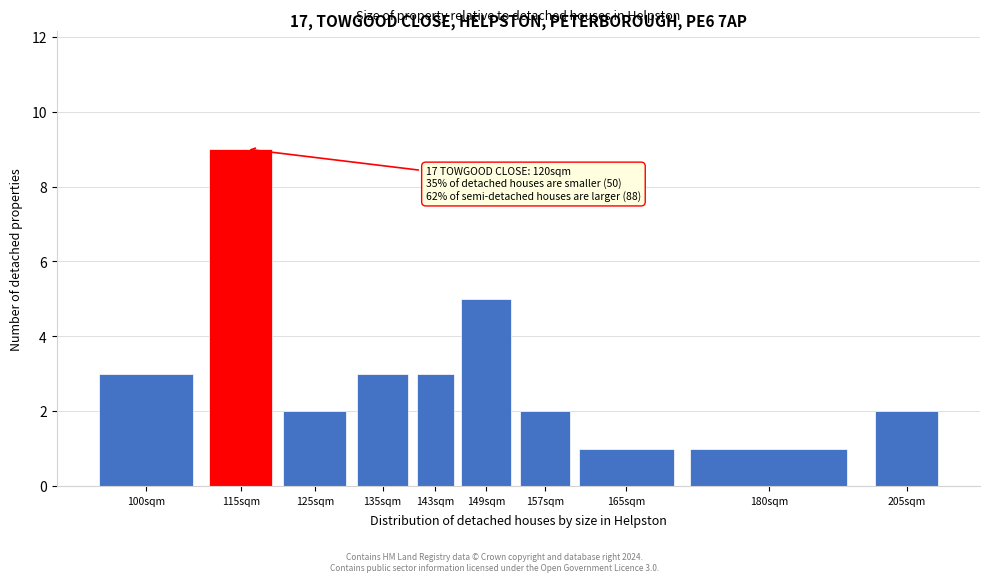

Reading left to right, list all the values displayed in this chart.

3	9	2	3	3	5	2	1	1	2